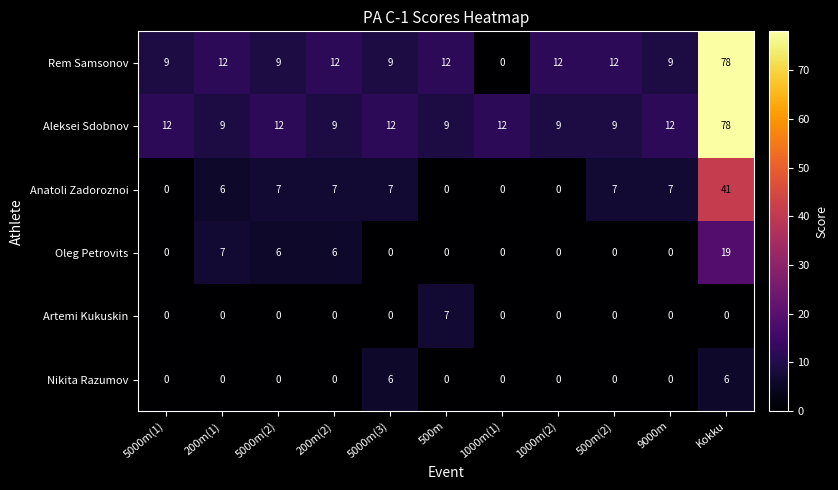

Read the Aleksei Sdobnov value at Kokku.

78